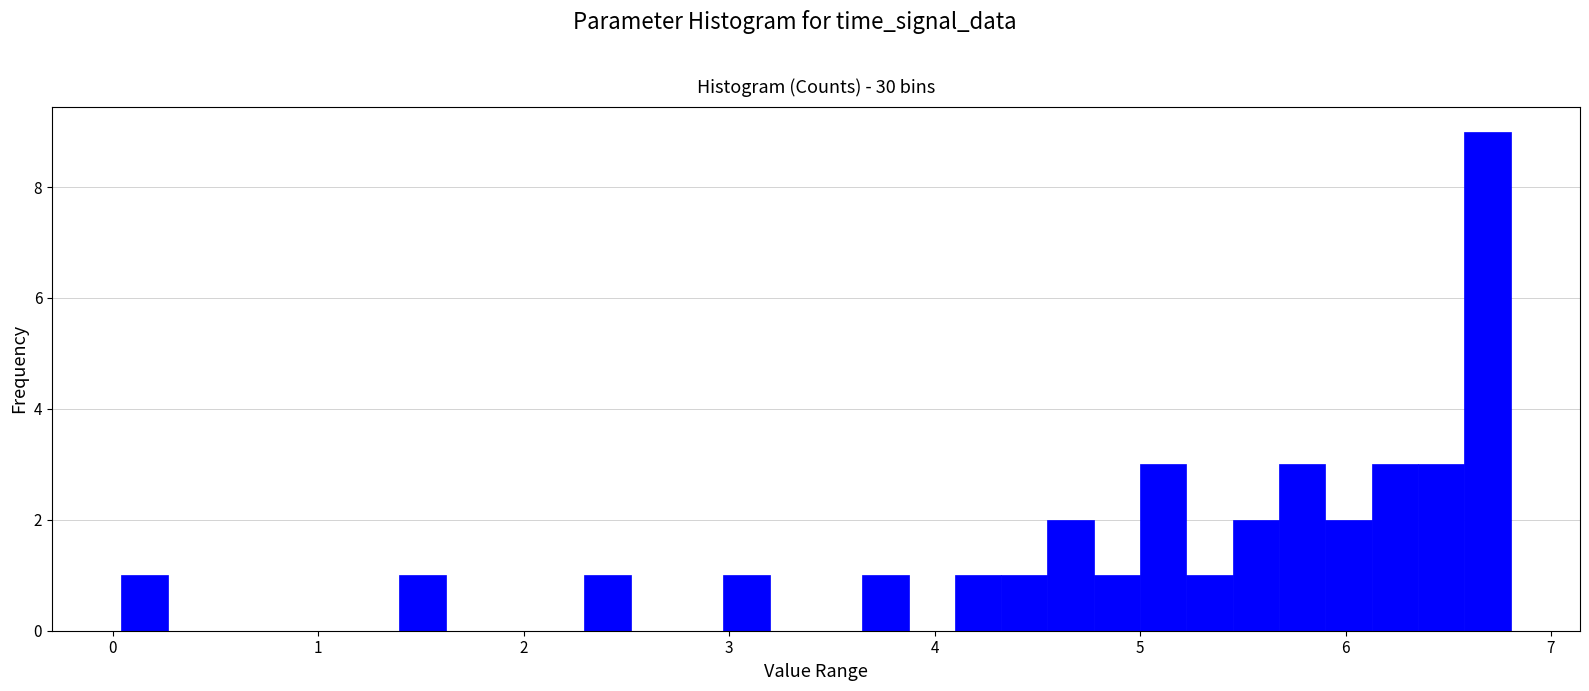

Around what value on the x-axis is the tallest bar? Give the approximate position of its centre, as read against the axis.

6.7